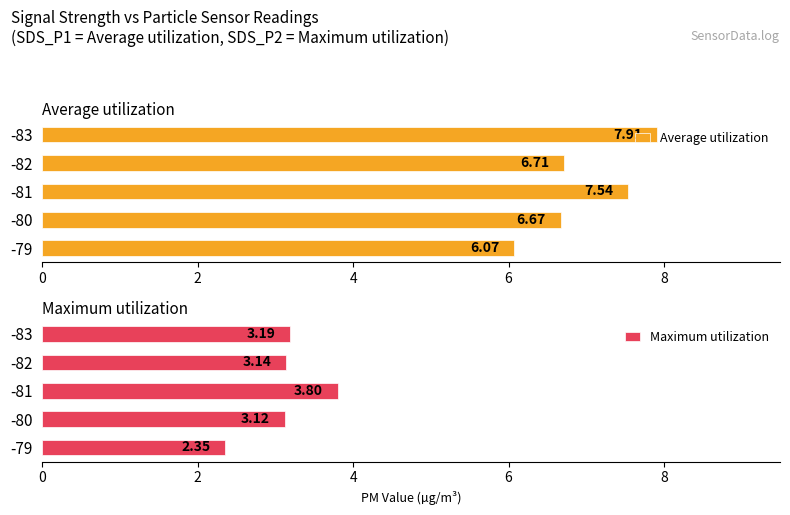

At which label does Average utilization reach its peak?

-83